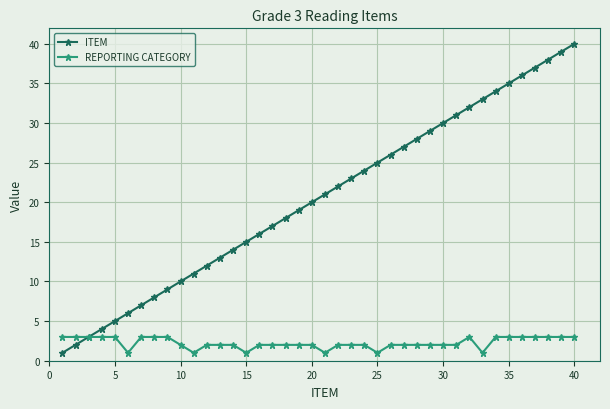

What is the maximum value shown in the chart?

40